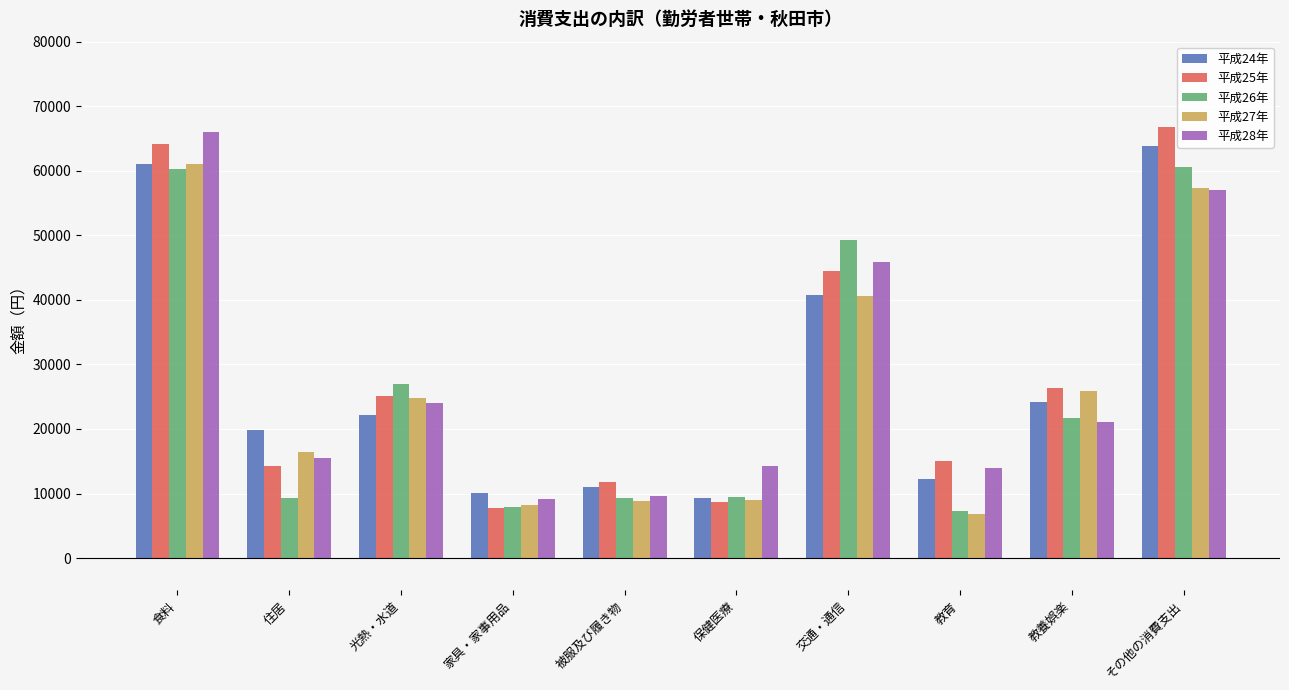

How many data points does each series have?

10